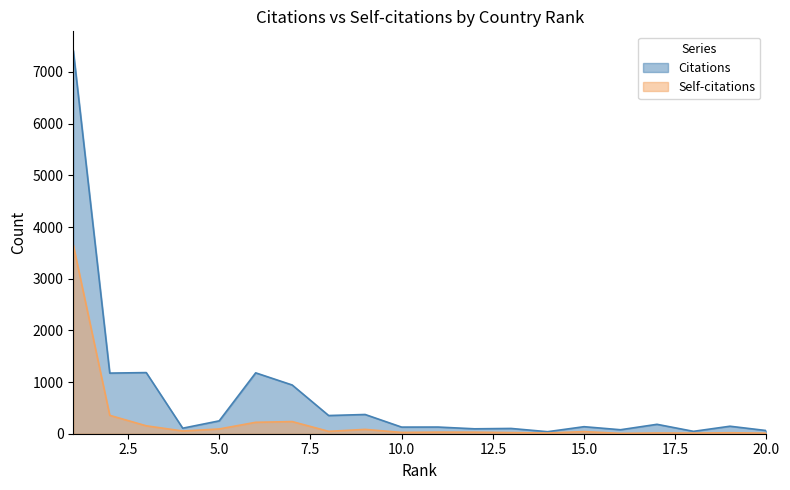

What is the value of the Self-citations point at the 2nd from the left?

356